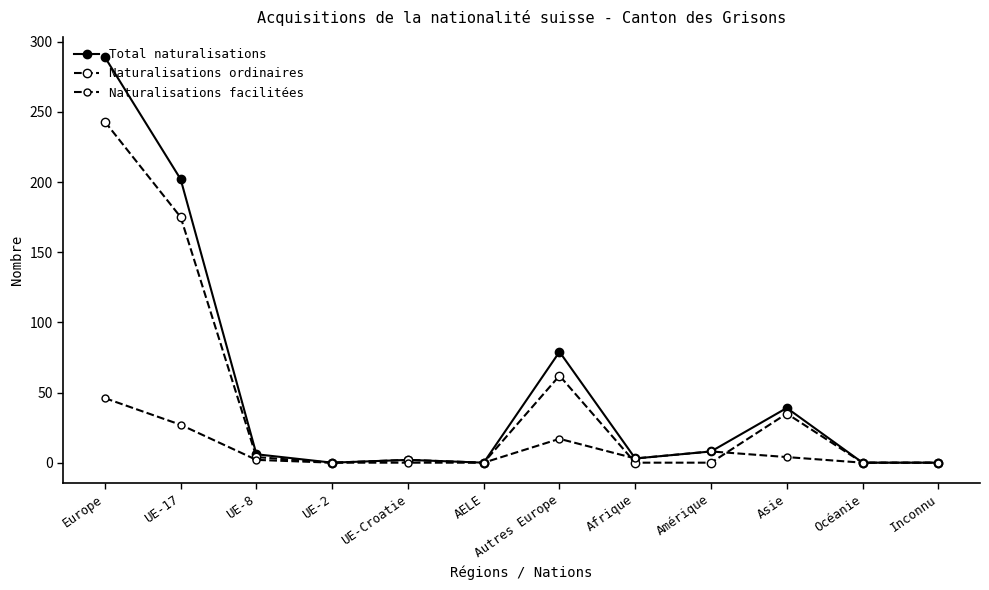

Is the value of Total naturalisations at Asie greater than the value of Naturalisations facilitées at UE-17?

Yes